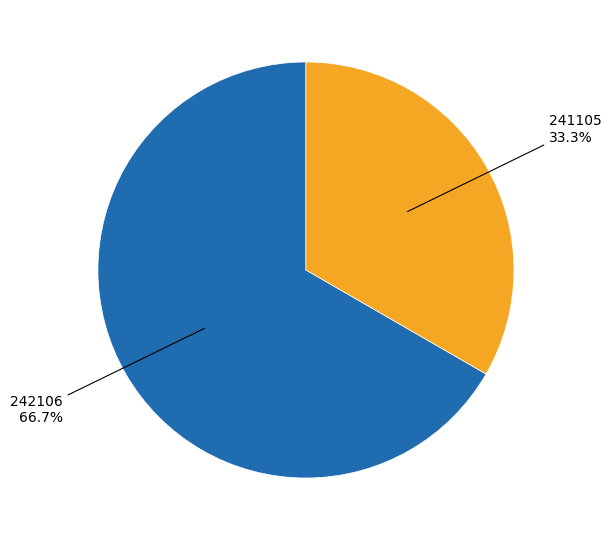

Is there any slice that represents more than half of the pie?

Yes